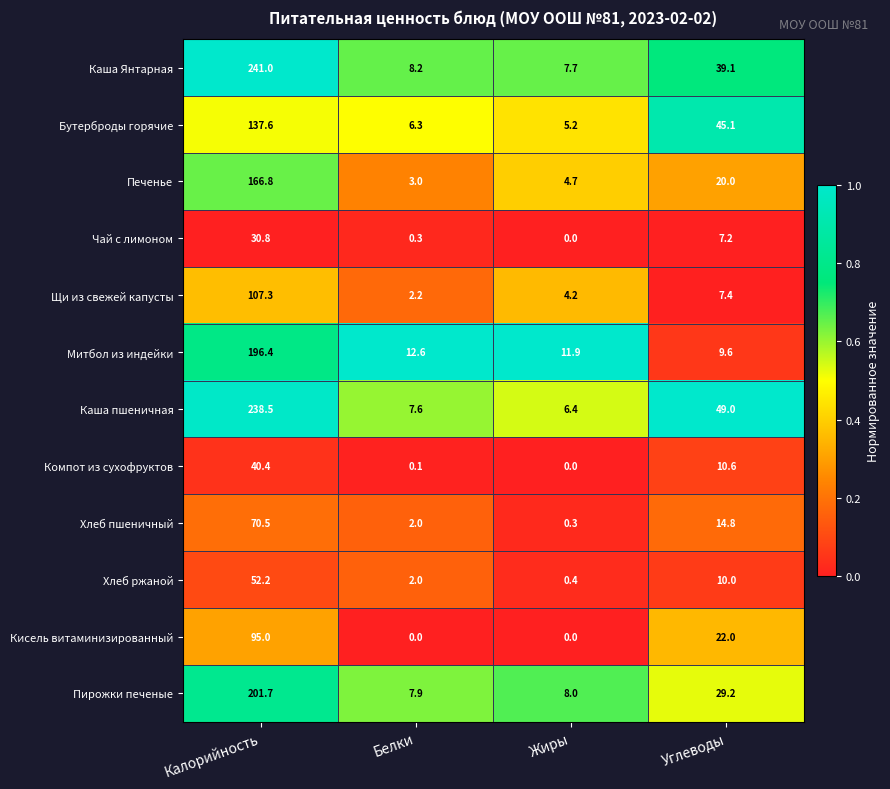

The Чай с лимоном series shows -16.6 at Жиры. True or false?

False